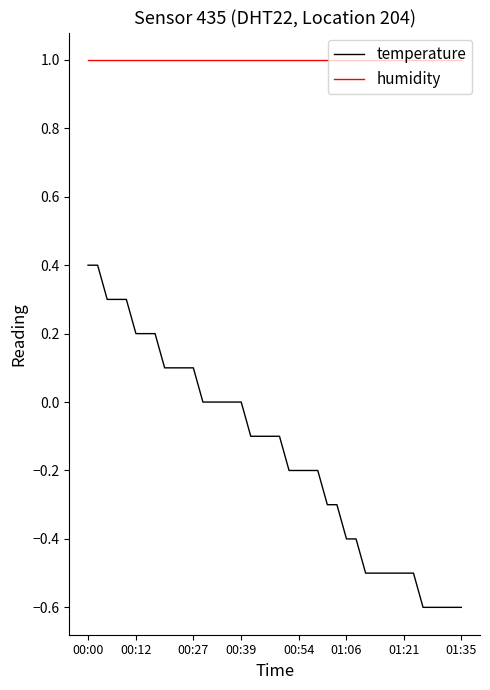

What is the highest value of the humidity series?

1.0